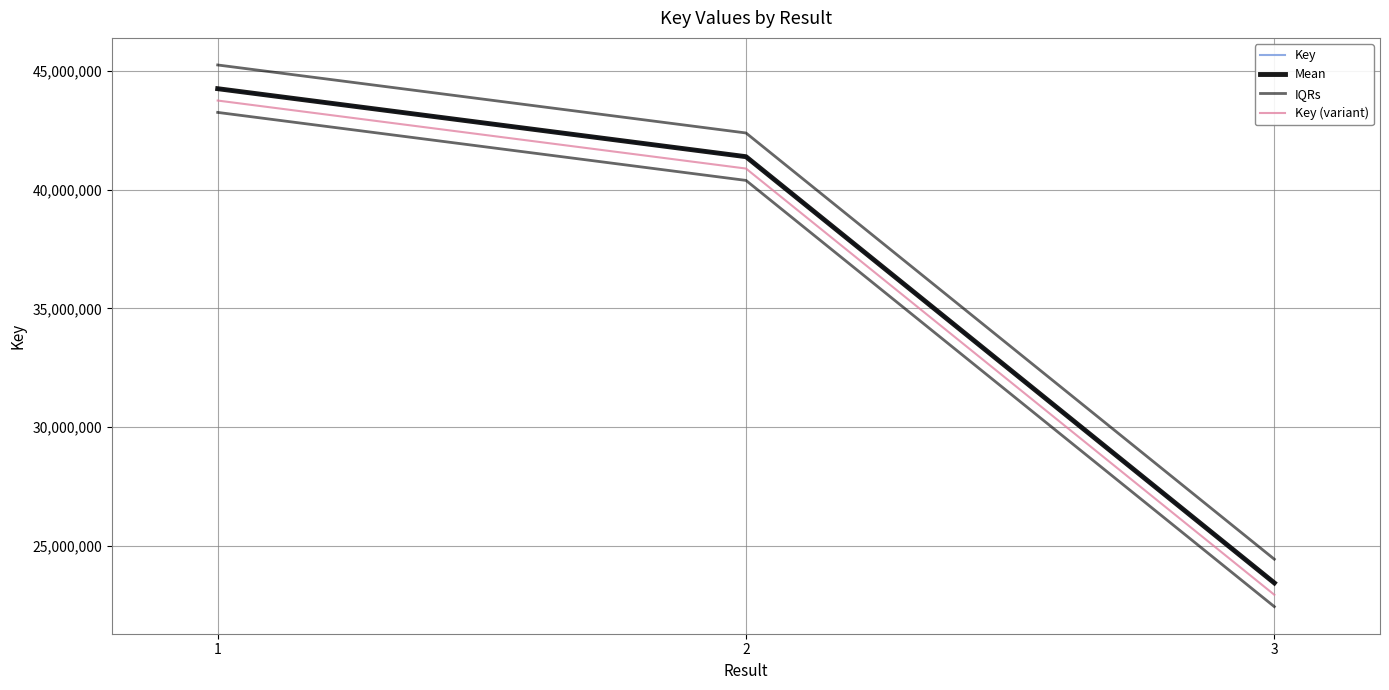

Between 3 and 2, which is larger?

2